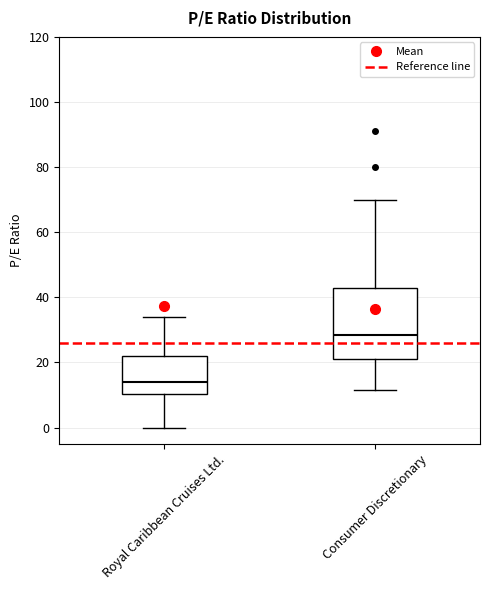

Which box's median line is the highest?

Consumer Discretionary